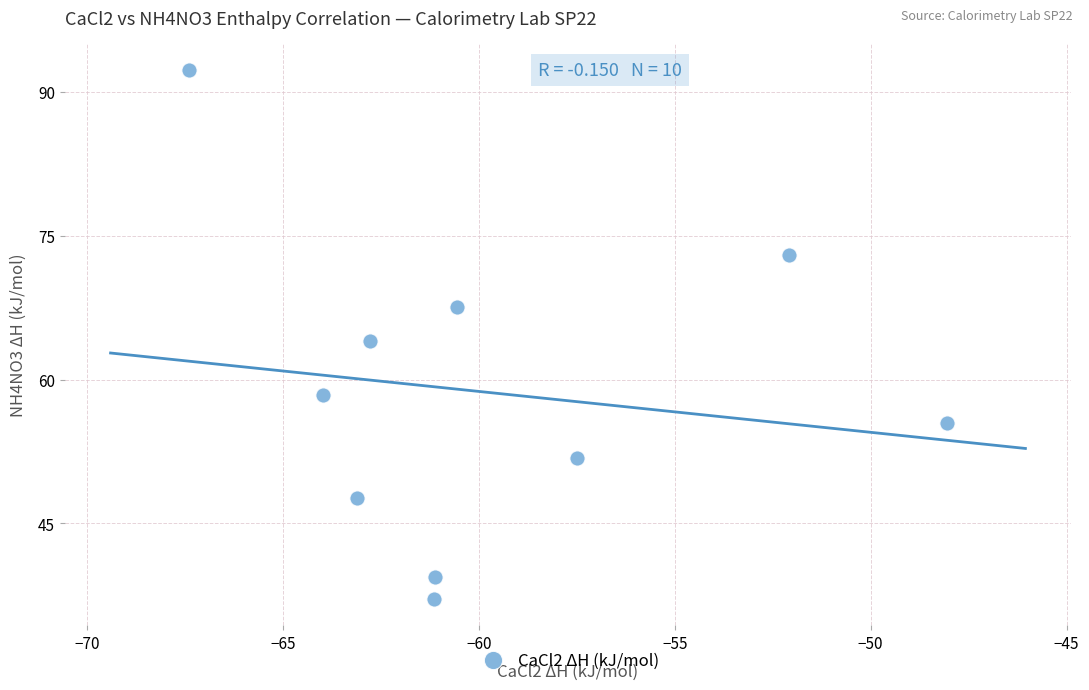

What is the range of Y values (max minus min)?

55.2